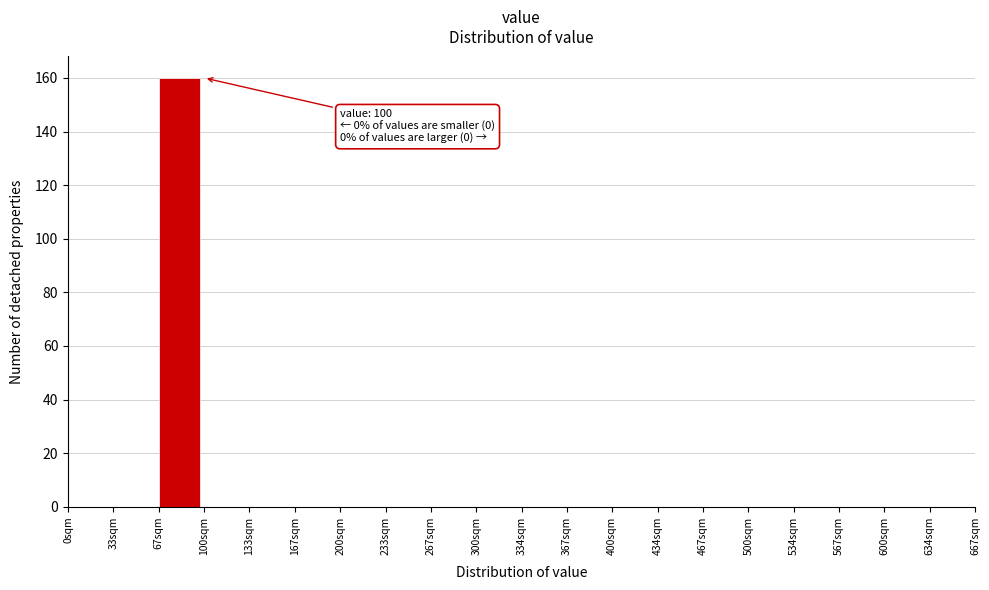

Over which range of the x-axis is the bar tallest?

65 to 100